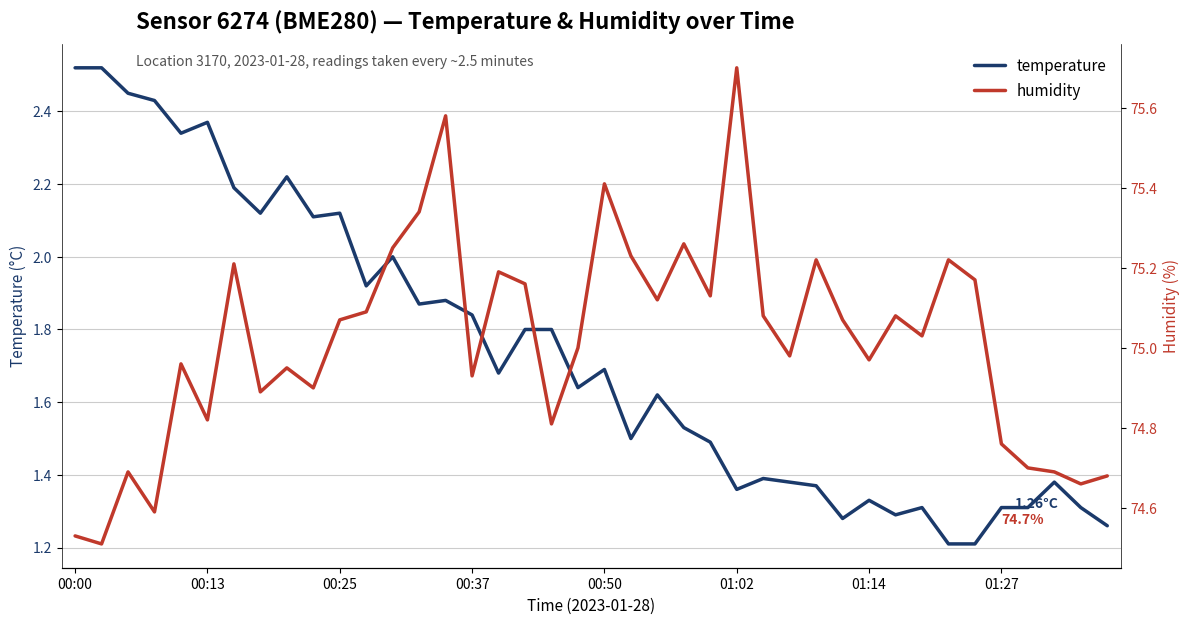

List the series in order of their overall mean, lowest first.

temperature, humidity